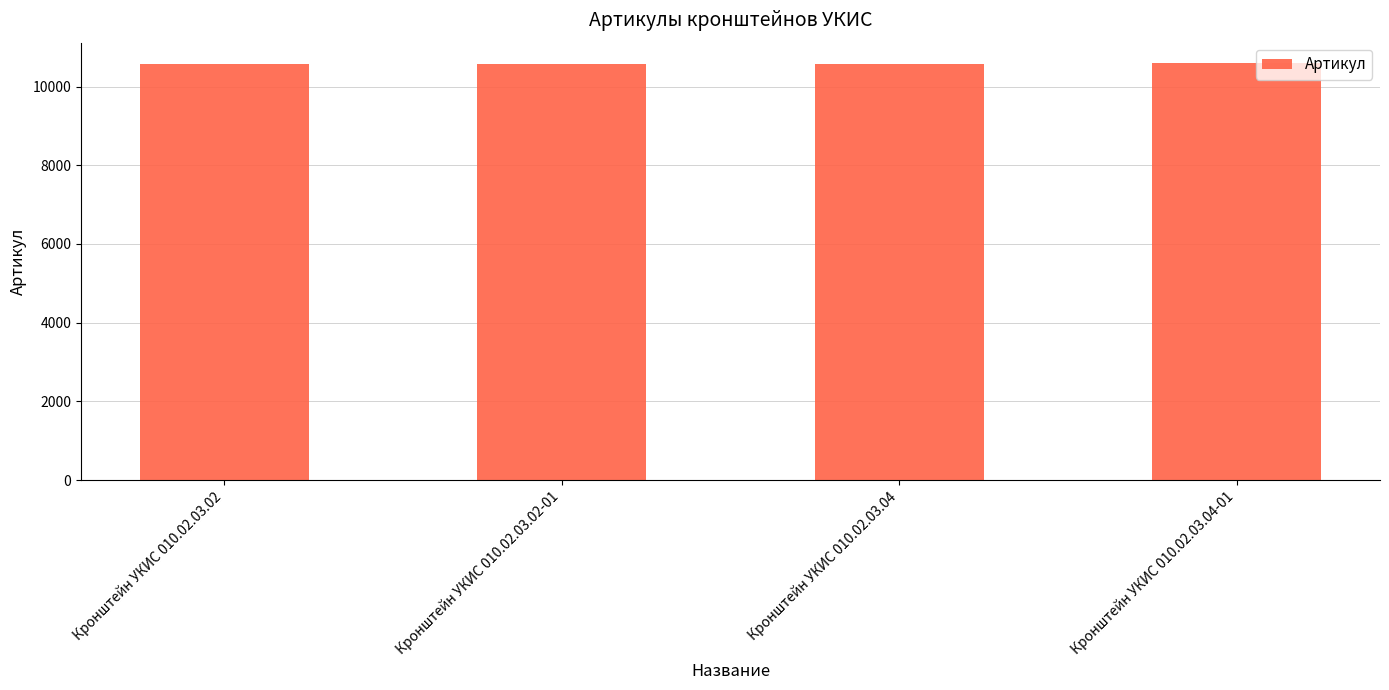

What value does the data have at Кронштейн УКИС 010.02.03.02?

10582